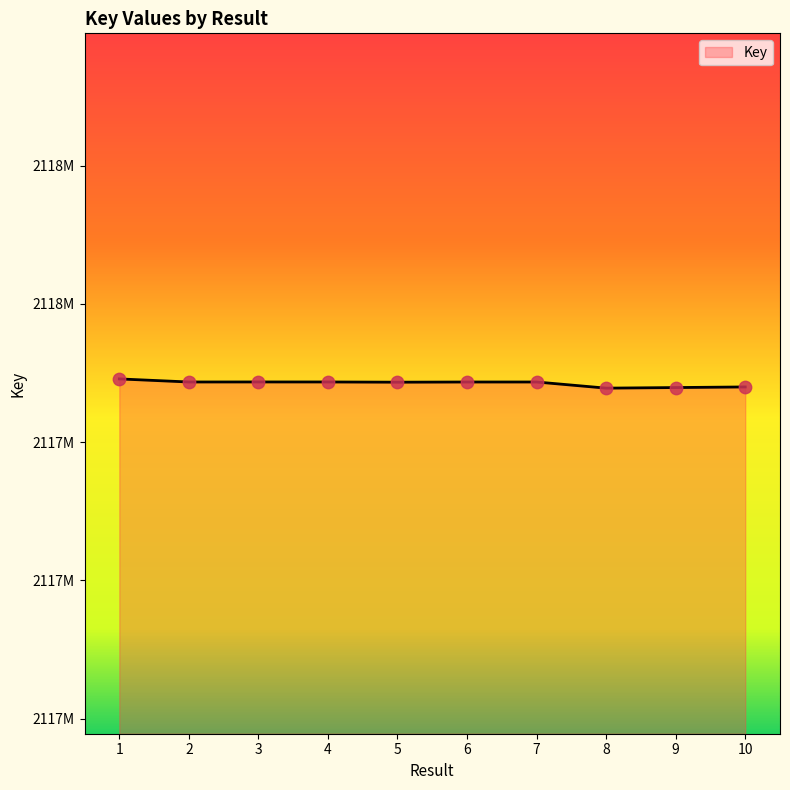

Which has a higher value, 2 or 4?

4